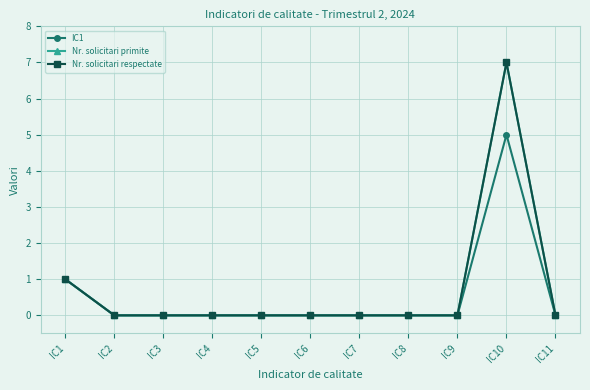

What is the value of the IC1 point at the 10th from the left?

5